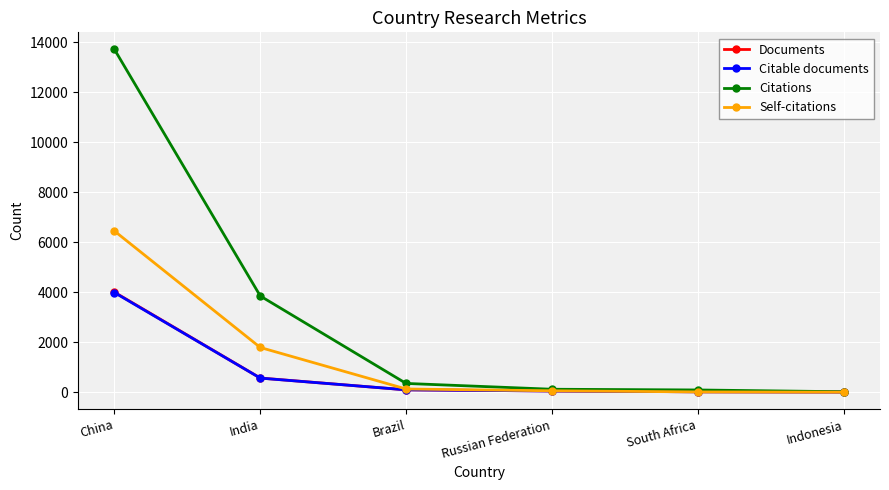

What are all the series names shown in the legend?

Documents, Citable documents, Citations, Self-citations